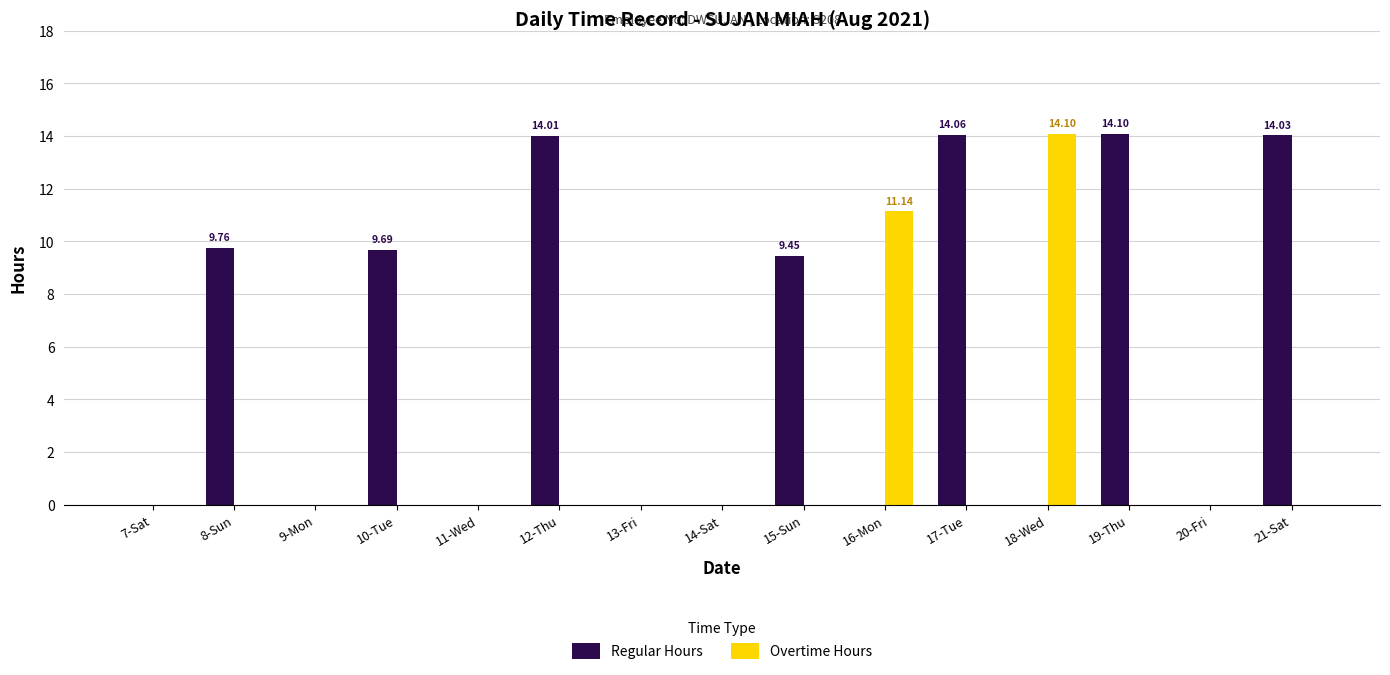

Between 12-Thu and 16-Mon, which series saw the biggest shift?

Regular Hours